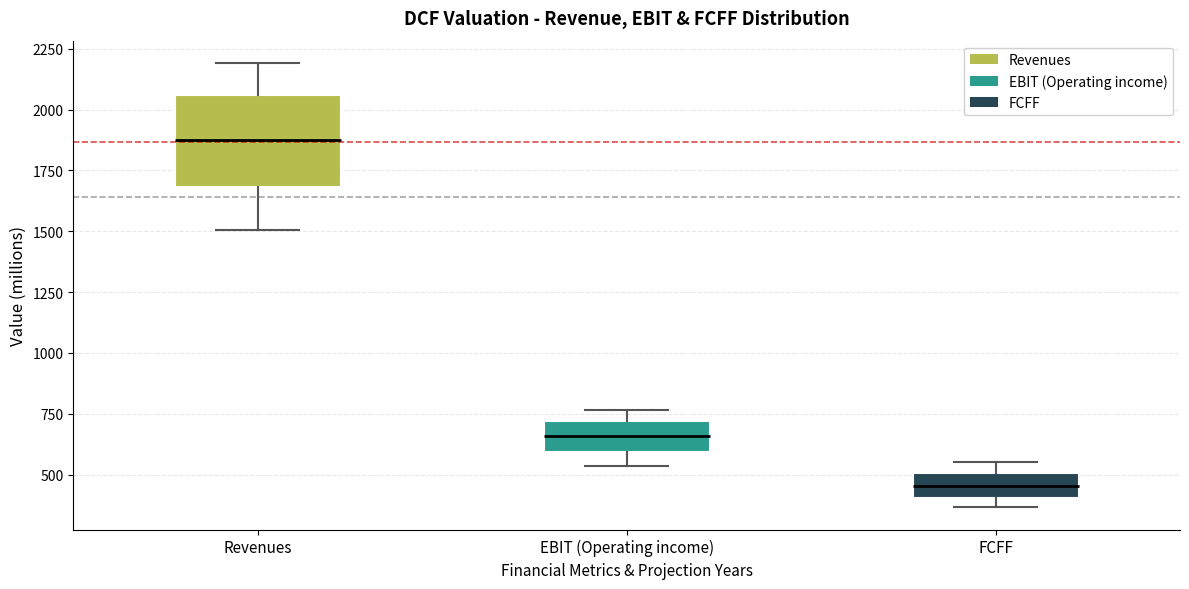

Where does the lower whisker of the box for Revenues end on the y-axis? The values are not printed on the chart, so give them approximately, as read against the axis.

1500